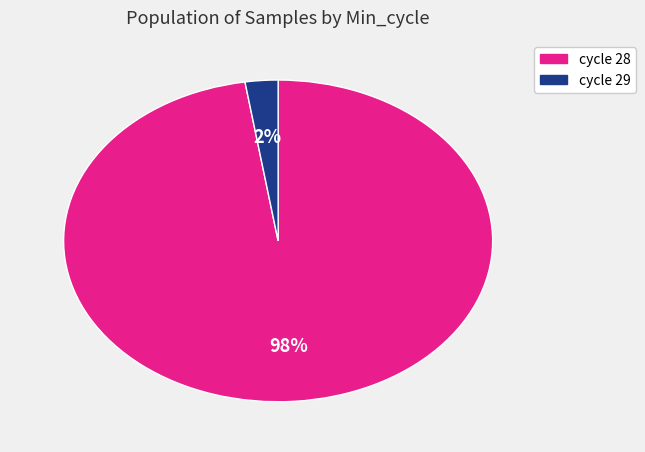

Rank the categories by value from lowest to highest.

cycle 29, cycle 28